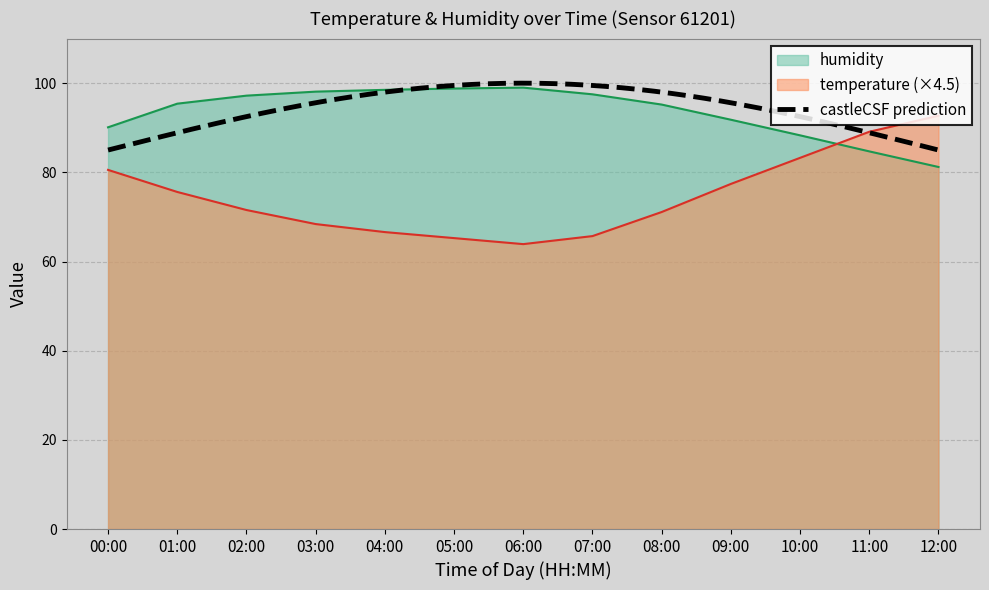

Does the chart have visible grid lines?

Yes